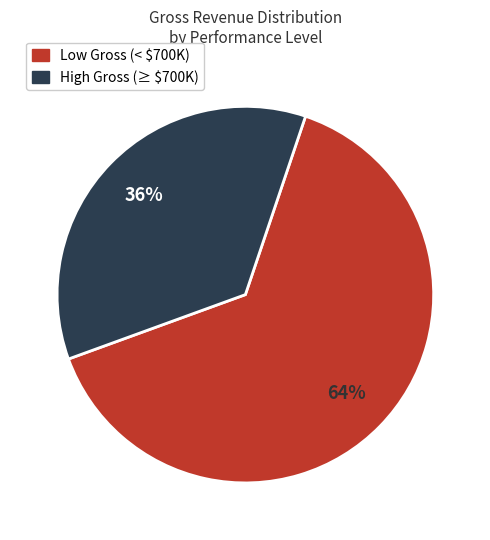

Is there a majority slice in this chart?

Yes